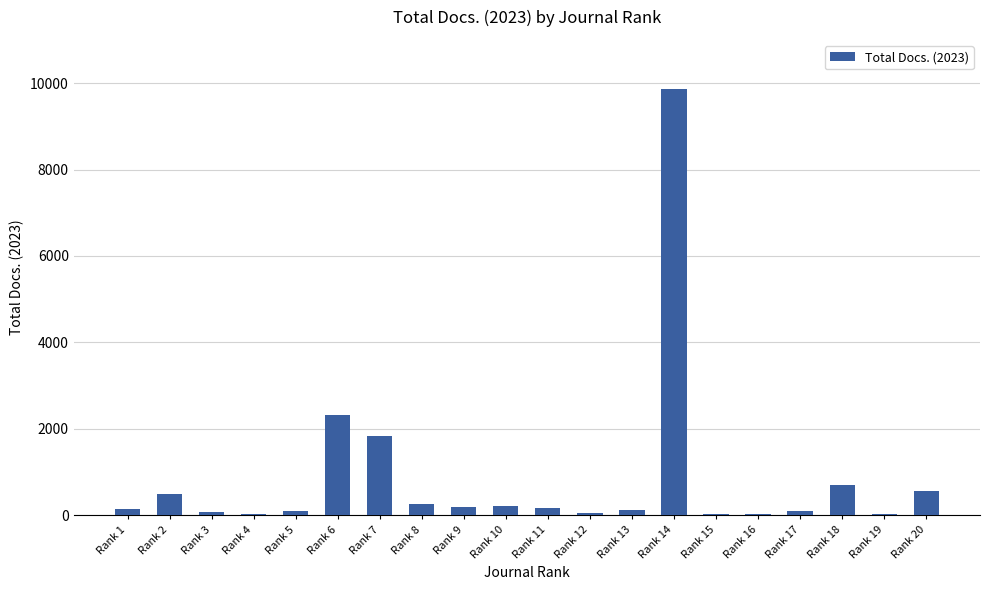

What is the sum of all values?

17311